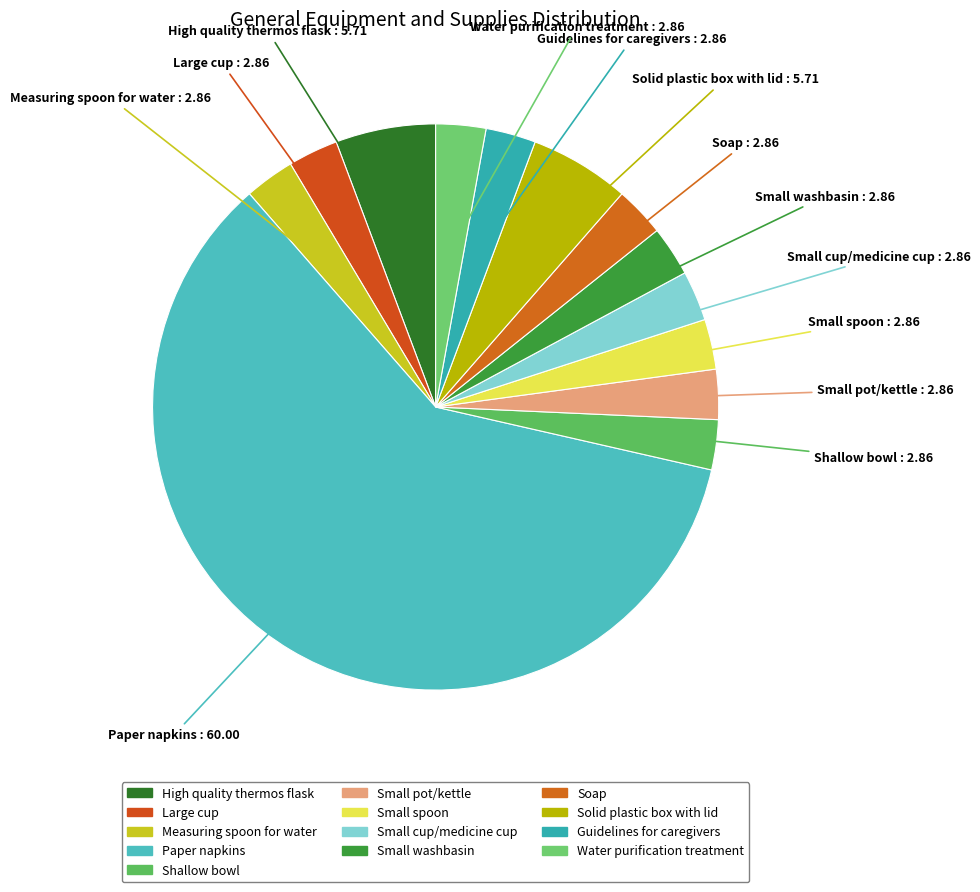

Which slice is the smallest?

Large cup